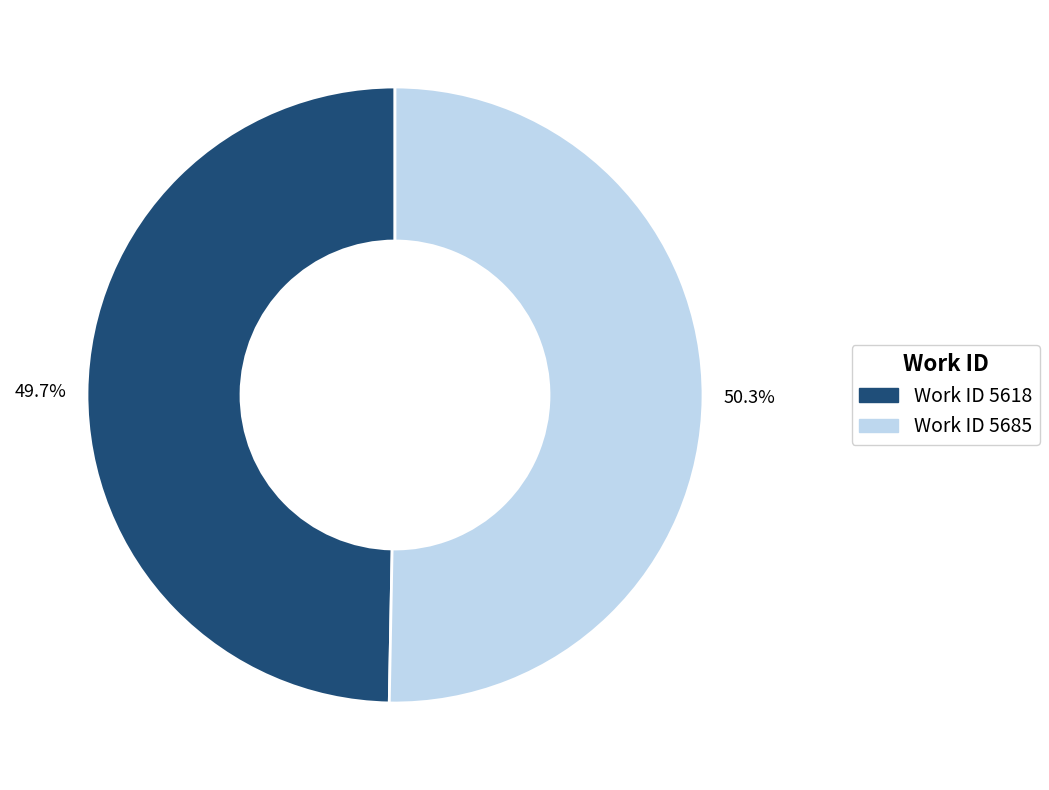

What is the ratio of the value at Work ID 5618 to the value at Work ID 5685?

1.0